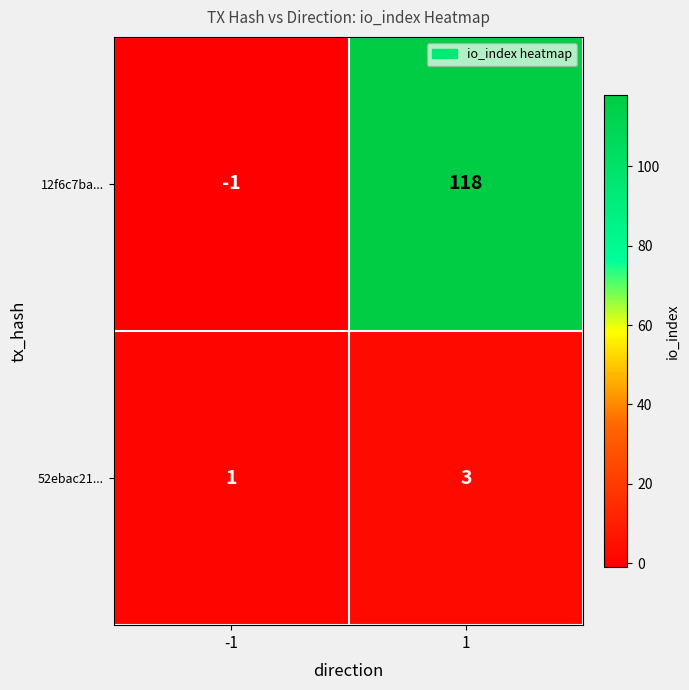

Rank the series by their average value, from highest to lowest.

12f6c7ba..., 52ebac21...